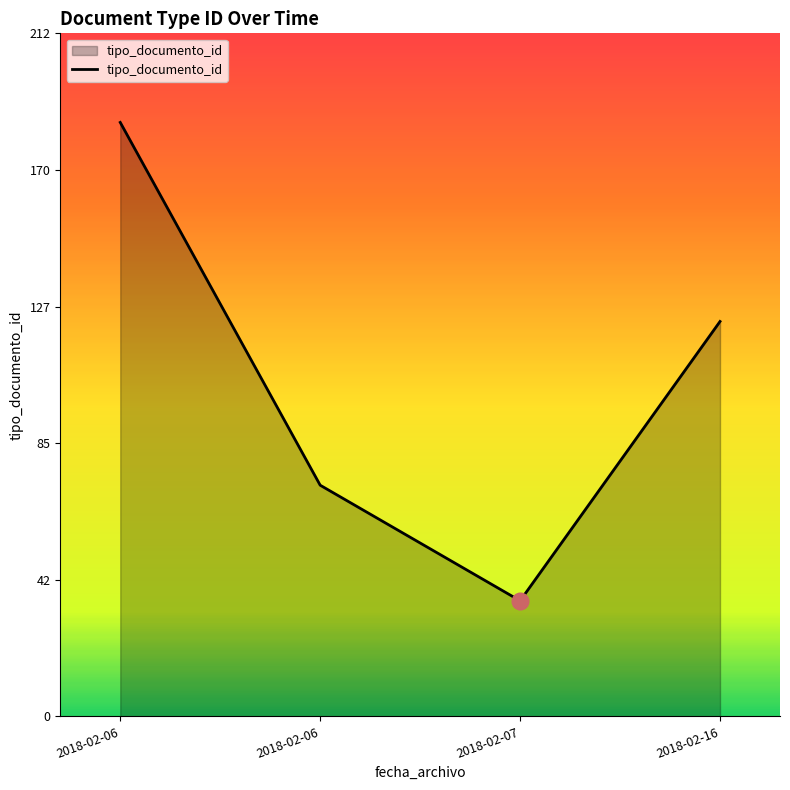

How many categories are shown in the chart?

4